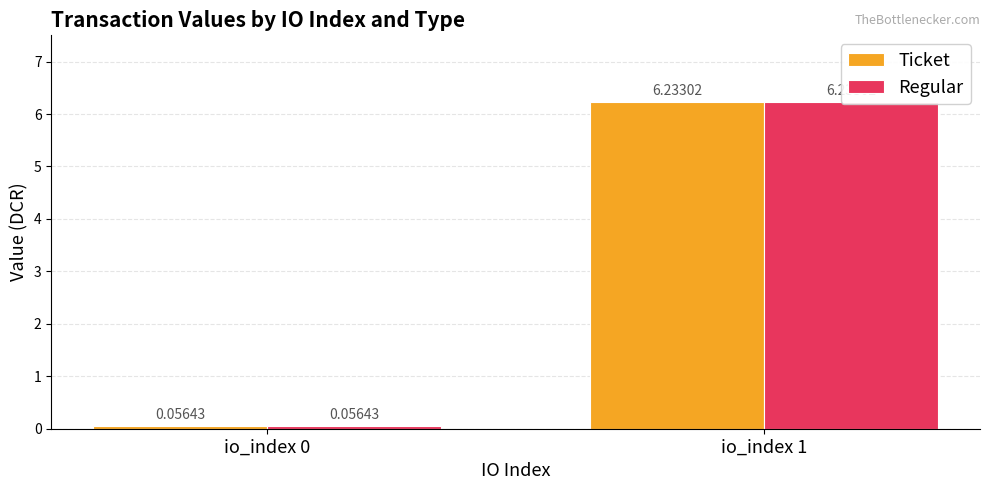

Is it true that Ticket equals 4.1 at io_index 1?

False